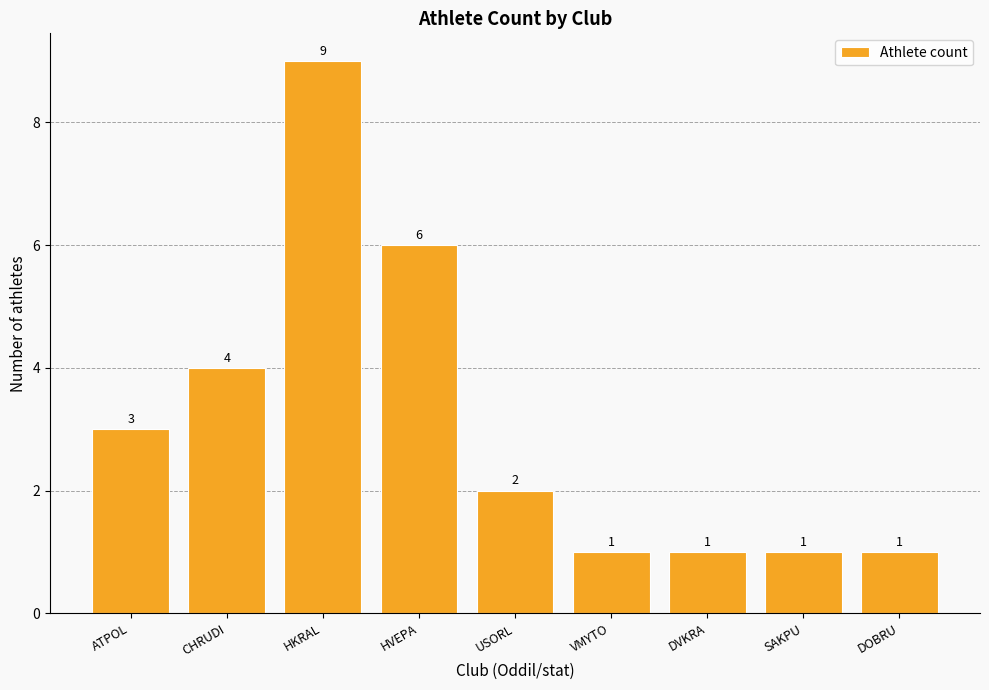

Reading left to right, extract all data points from this chart.

ATPOL=3	CHRUDI=4	HKRAL=9	HVEPA=6	USORL=2	VMYTO=1	DVKRA=1	SAKPU=1	DOBRU=1